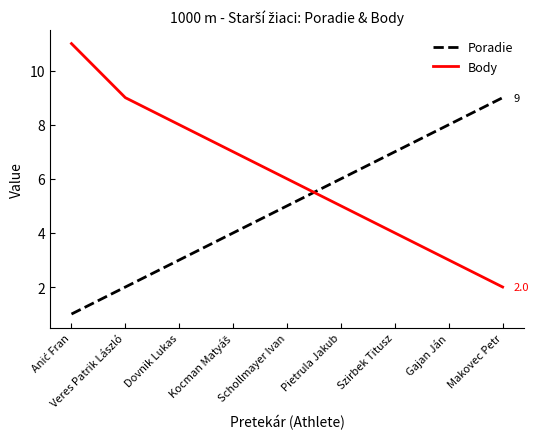

The value of Body at Pietrula Jakub is 1. True or false?

False